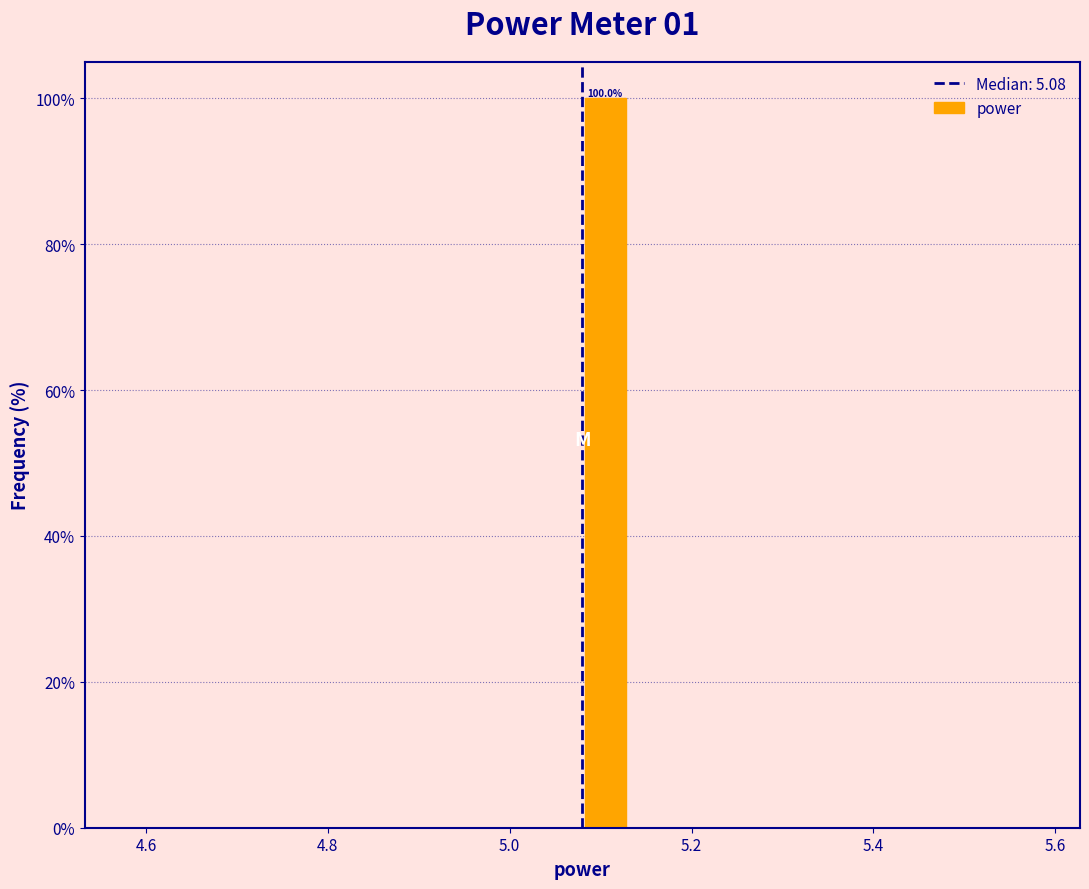

Around what value on the x-axis is the tallest bar? Give the approximate position of its centre, as read against the axis.

5.10